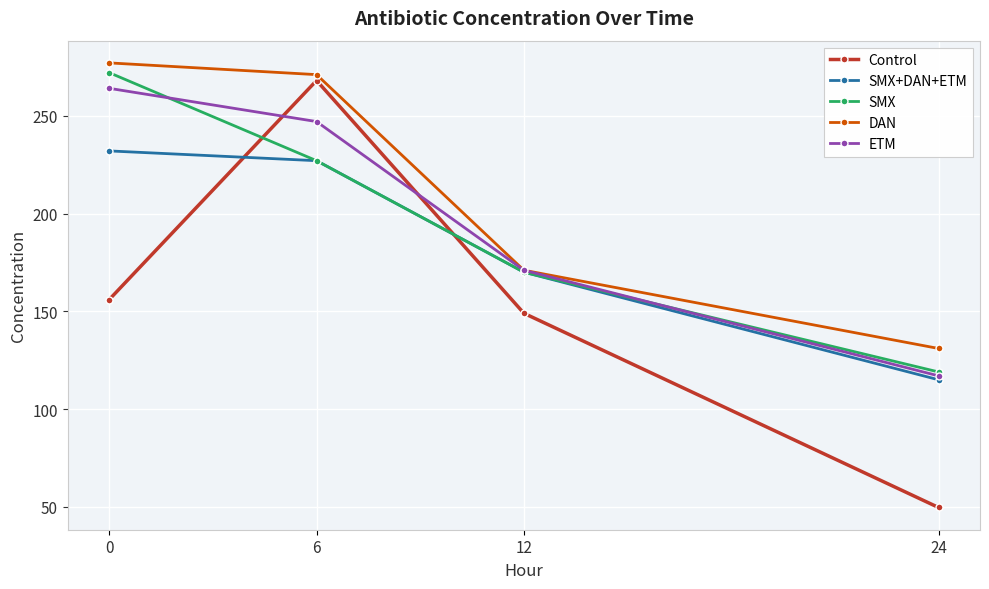

What is the difference between the maximum and minimum values in the DAN series?

146.0